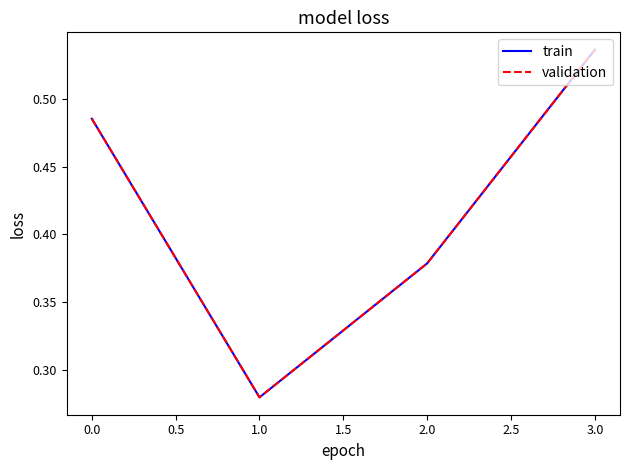

What is the maximum value for train?

0.5